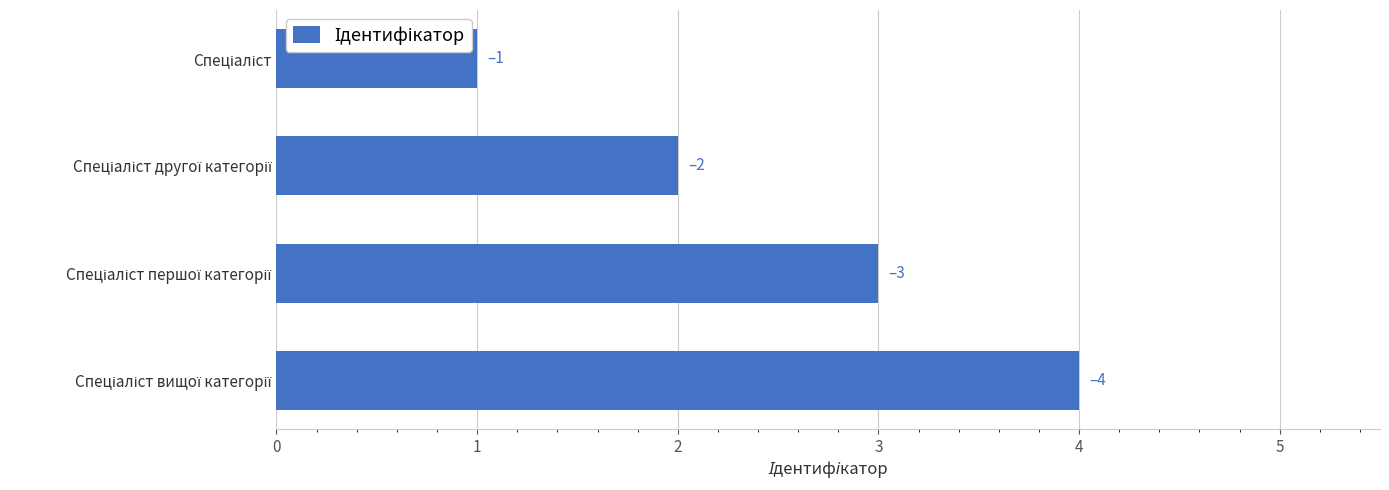

What is the maximum value shown in the chart?

4